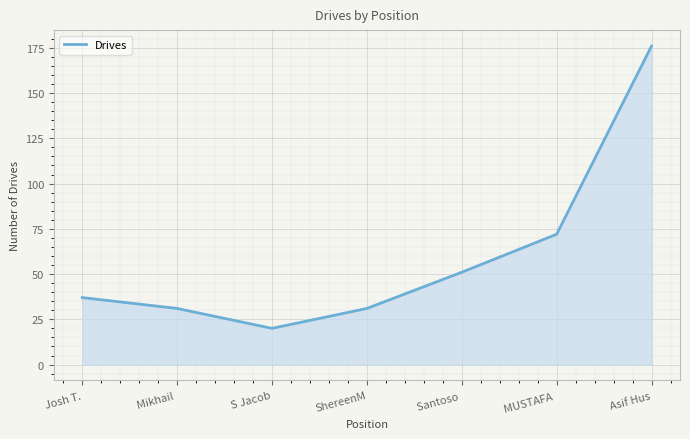

What is the change in value from Josh T. to Mikhail ?

-6